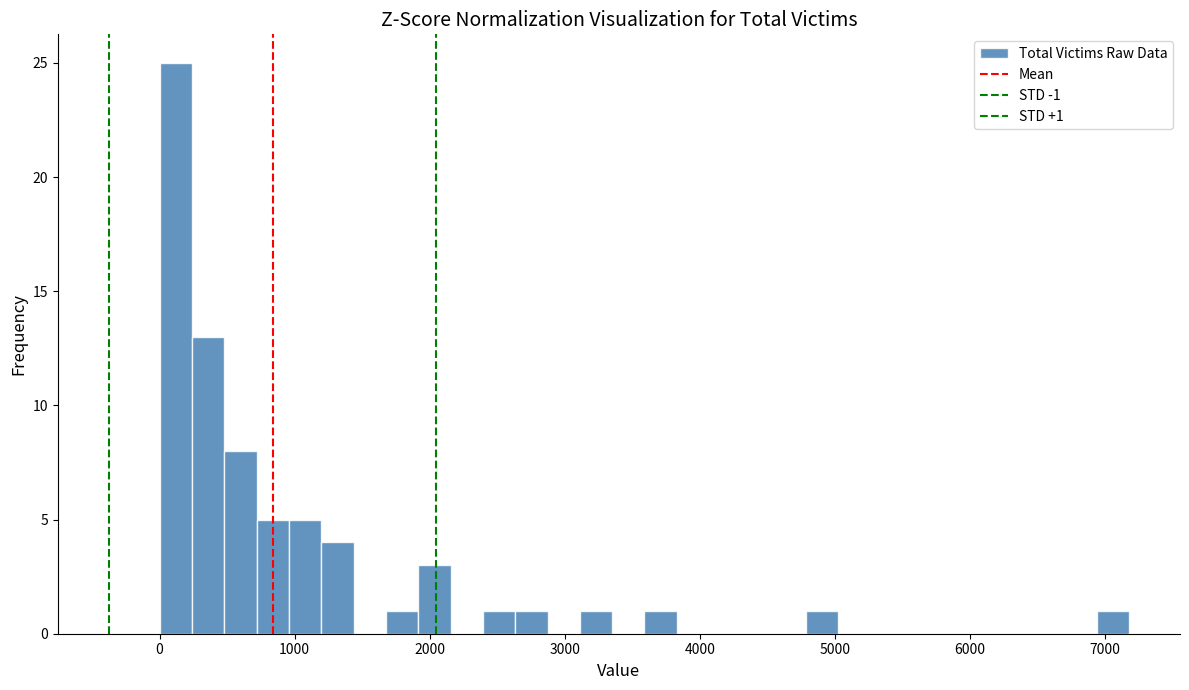

Read against the x-axis, roughly where is the centre of the tallest bar?

100